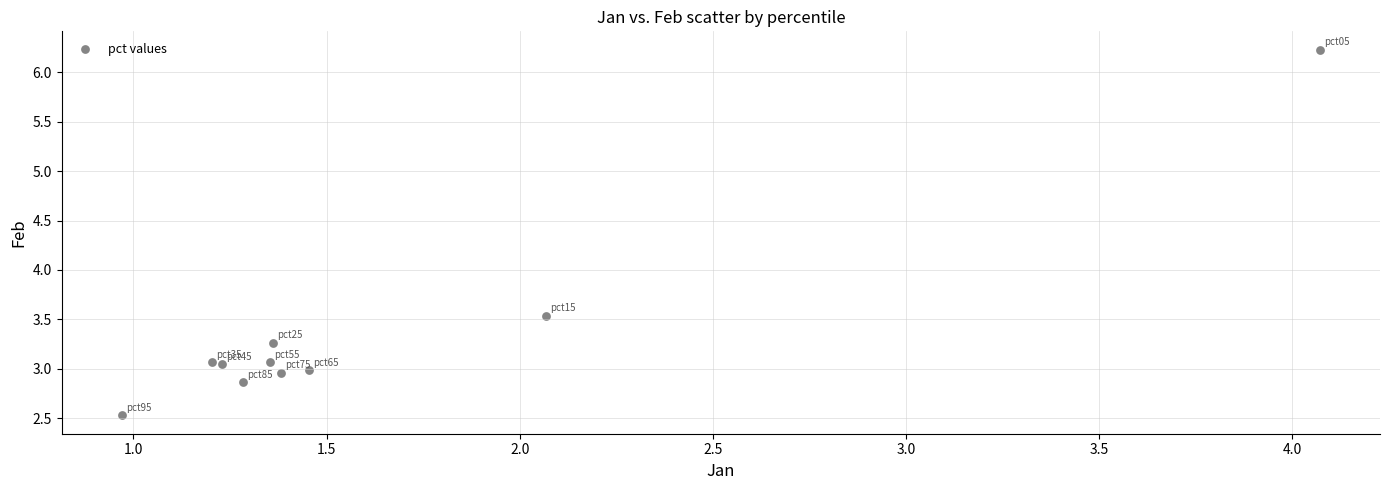

What Y value in the scatter plot is closest to 4?

3.5